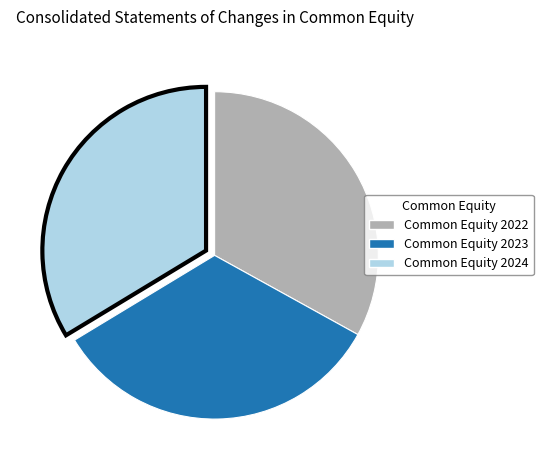

The Common Equity 2022 slice represents 19% of the pie. True or false?

False